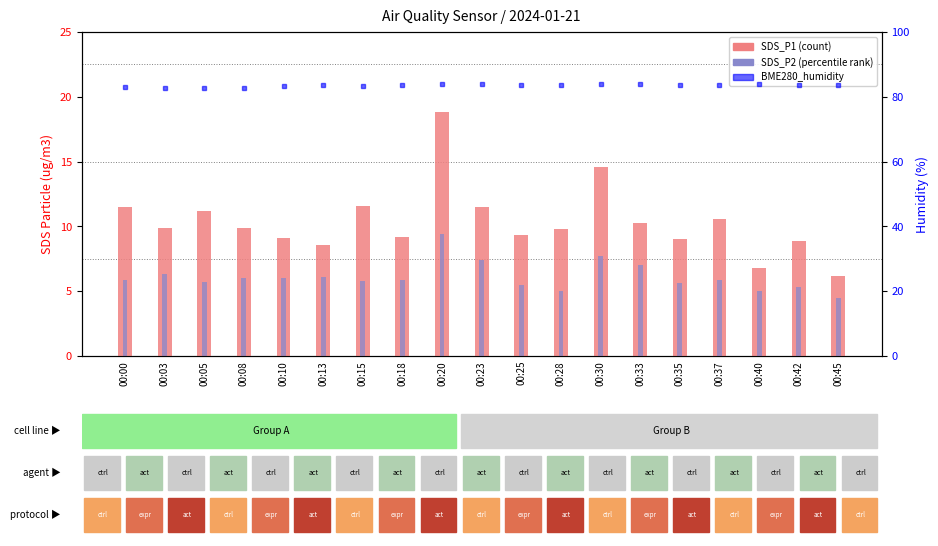

Which series has the largest range (max minus min)?

SDS_P1 (count)